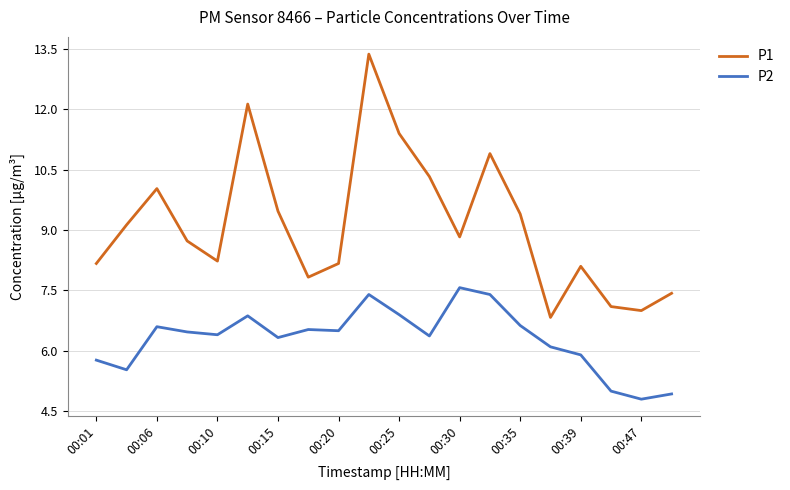

Which series has the widest spread of values?

P1